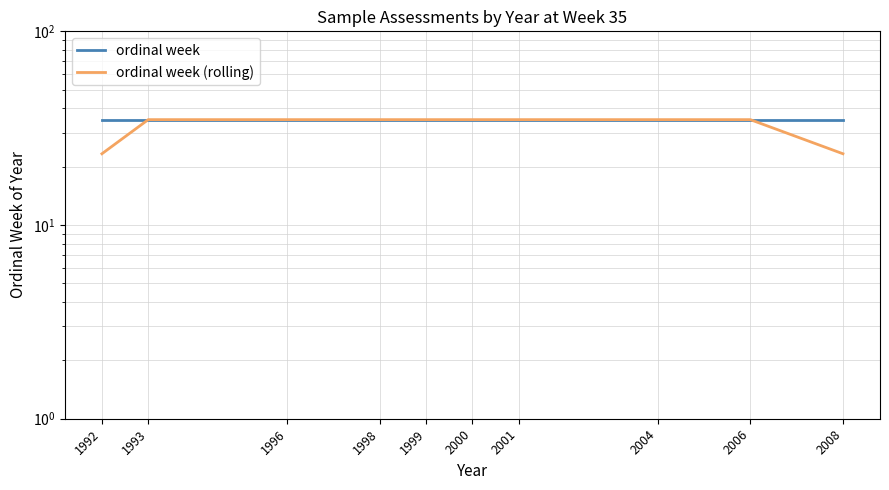

True or false: ordinal week and ordinal week (rolling) intersect in this chart.

False